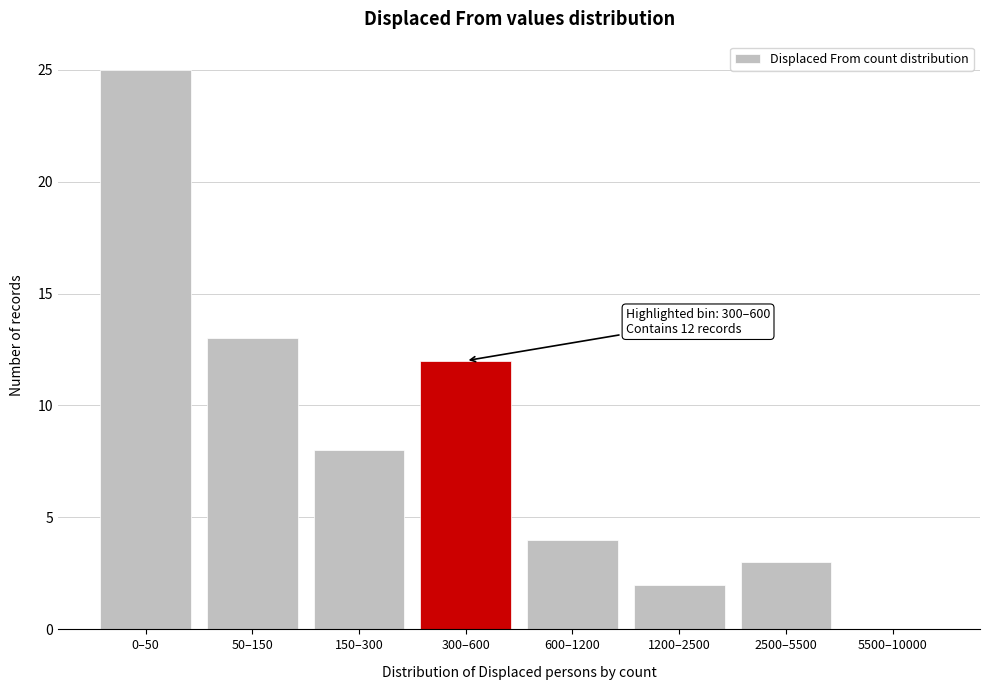

Reading left to right, what are all the values shown in this chart?

0–50=25	50–150=13	150–300=8	300–600=12	600–1200=4	1200–2500=2	2500–5500=3	5500–10000=0